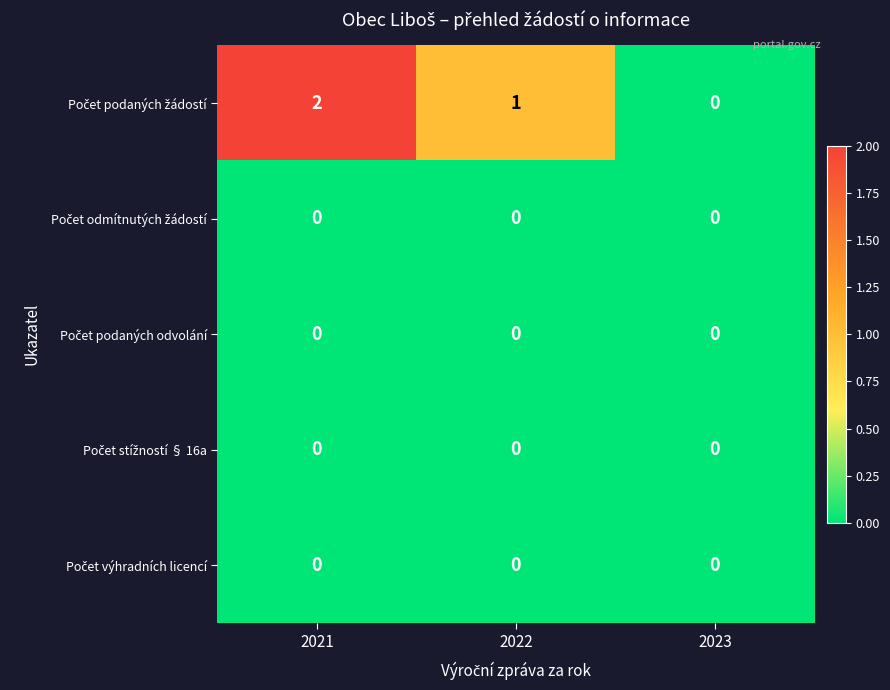

At which category is the sum across all series the highest?

2021